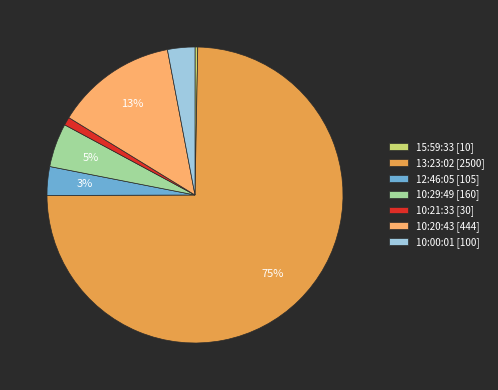

Combined, do 15:59:33 [10] and 10:00:01 [100] account for over 50%?

No